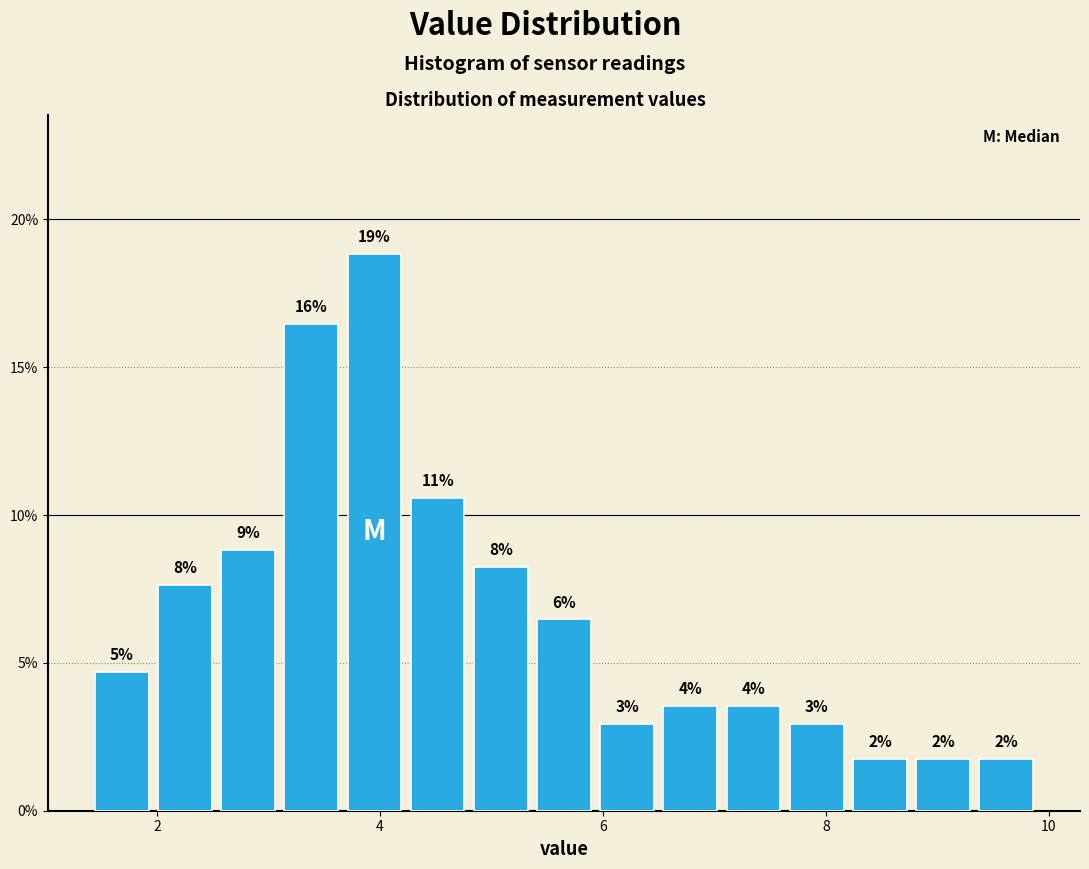

Read against the x-axis, roughly where is the centre of the tallest bar?

4.0